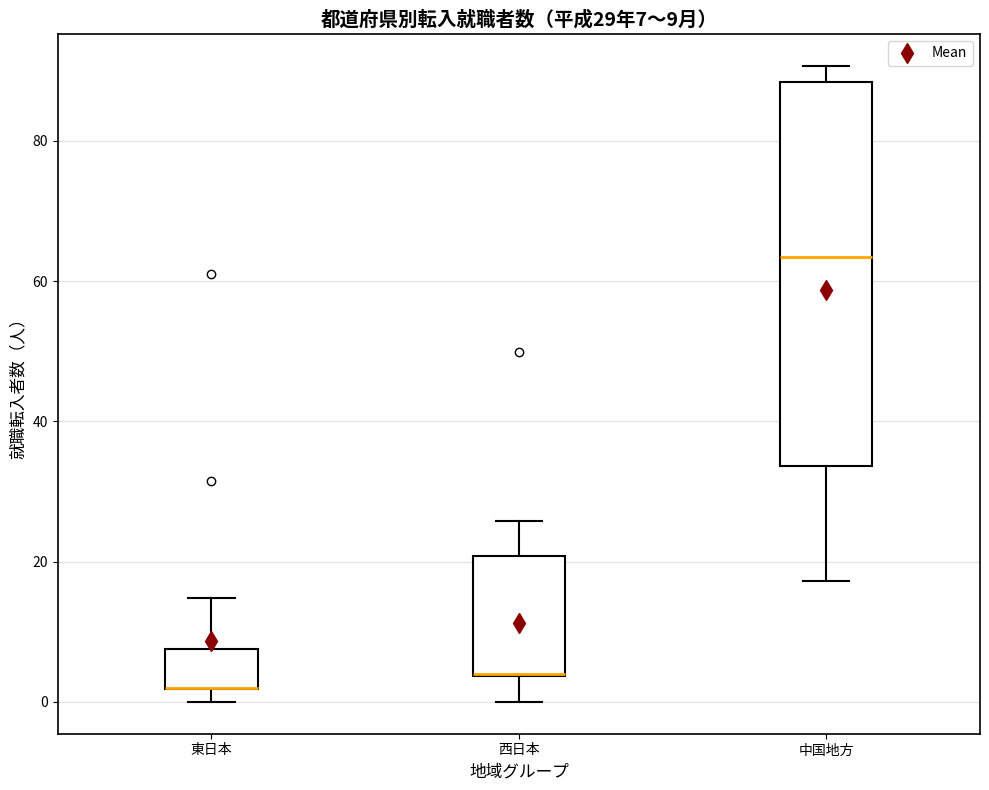

Which box is the tallest, from its lower edge to its upper edge?

中国地方